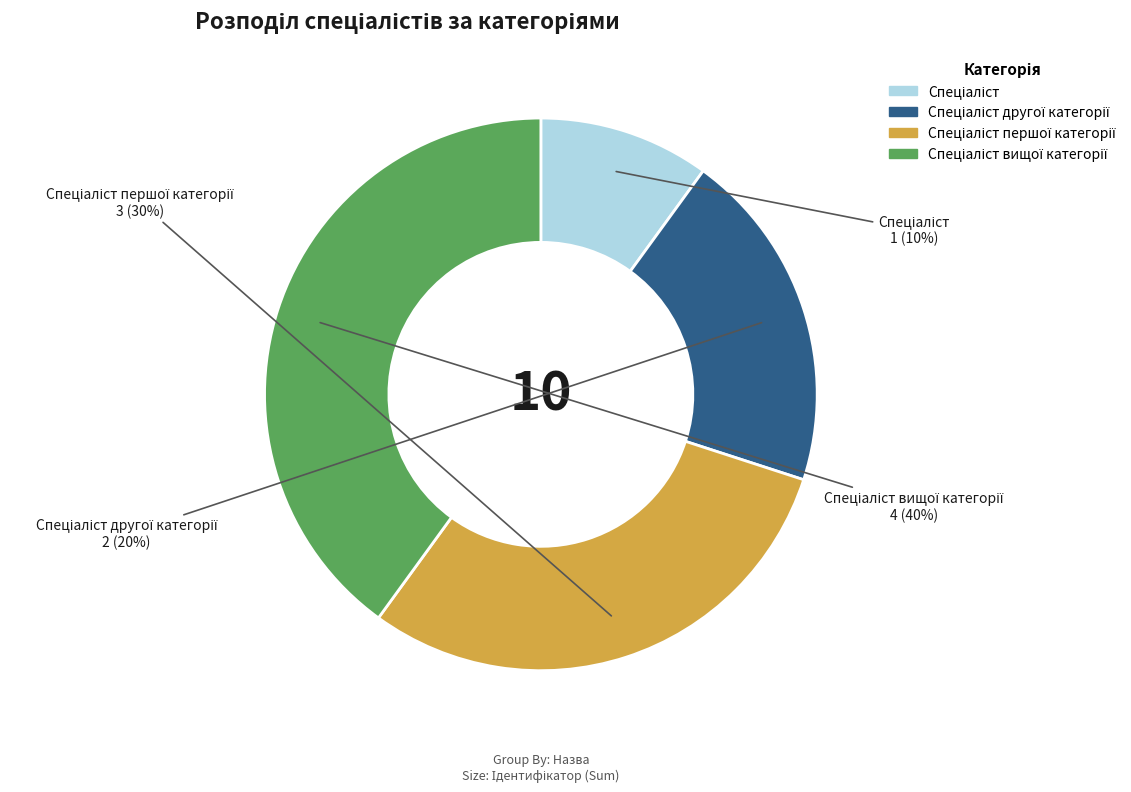

To the nearest percent, what is the difference between the largest and smallest slice percentages?

30%